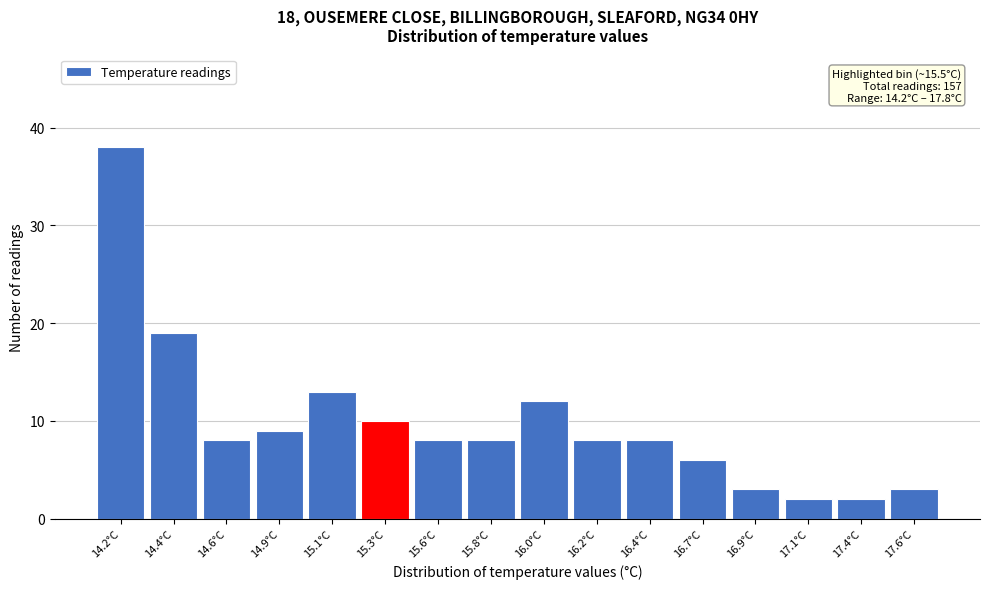

Reading left to right, extract all data points from this chart.

38	19	8	9	13	10	8	8	12	8	8	6	3	2	2	3